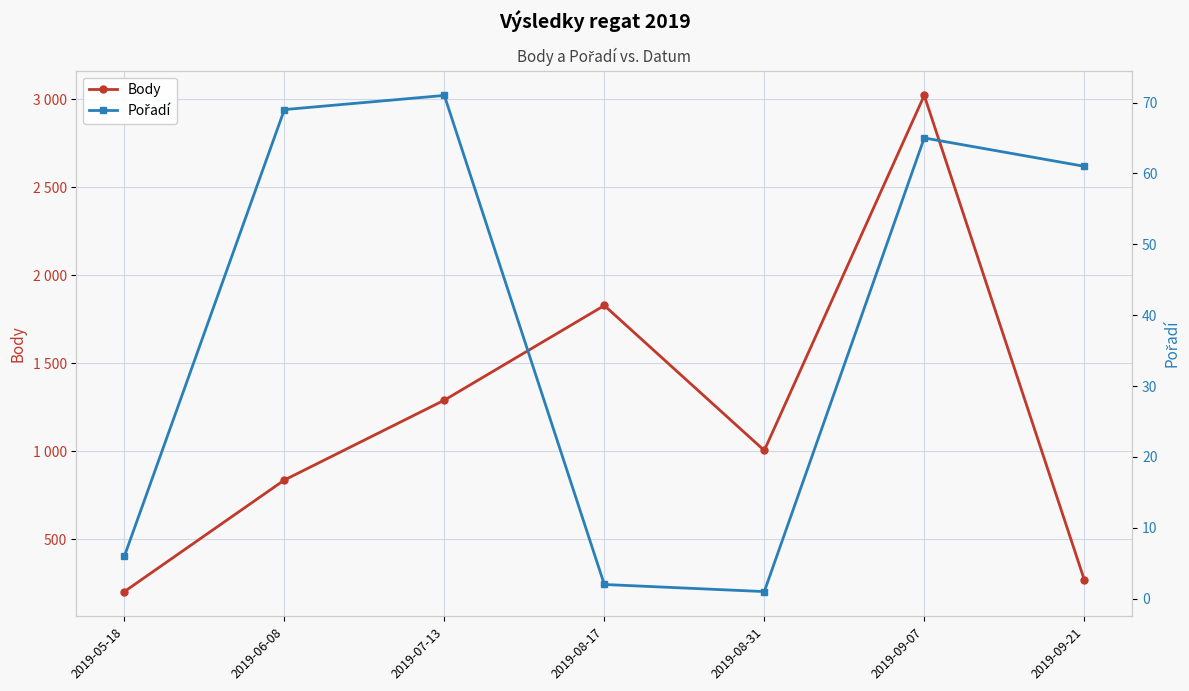

At which category does Pořadí reach its first local valley?

2019-08-31